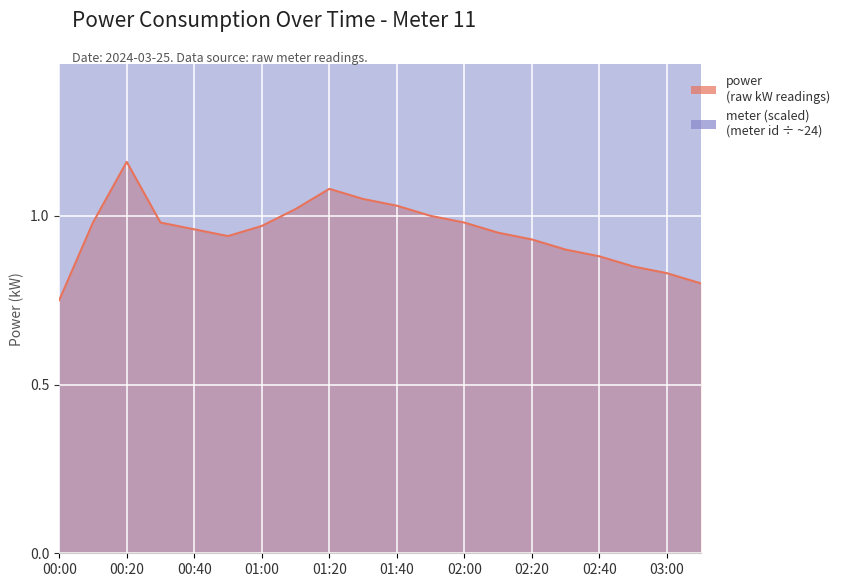

What is the value of the 18th point from the left?

0.8